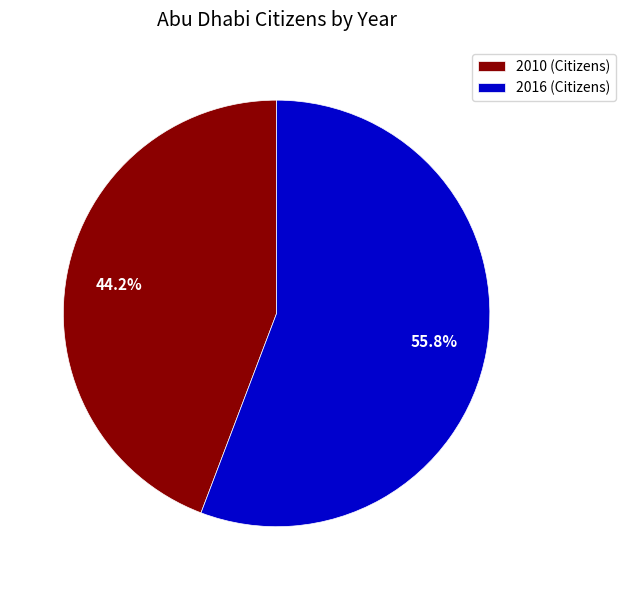

Which slice is the largest?

2016